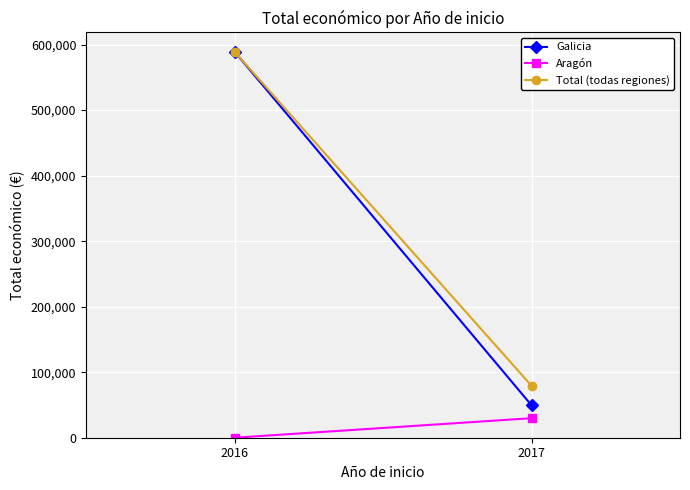

At how many categories does at least one series exceed 330450?

1